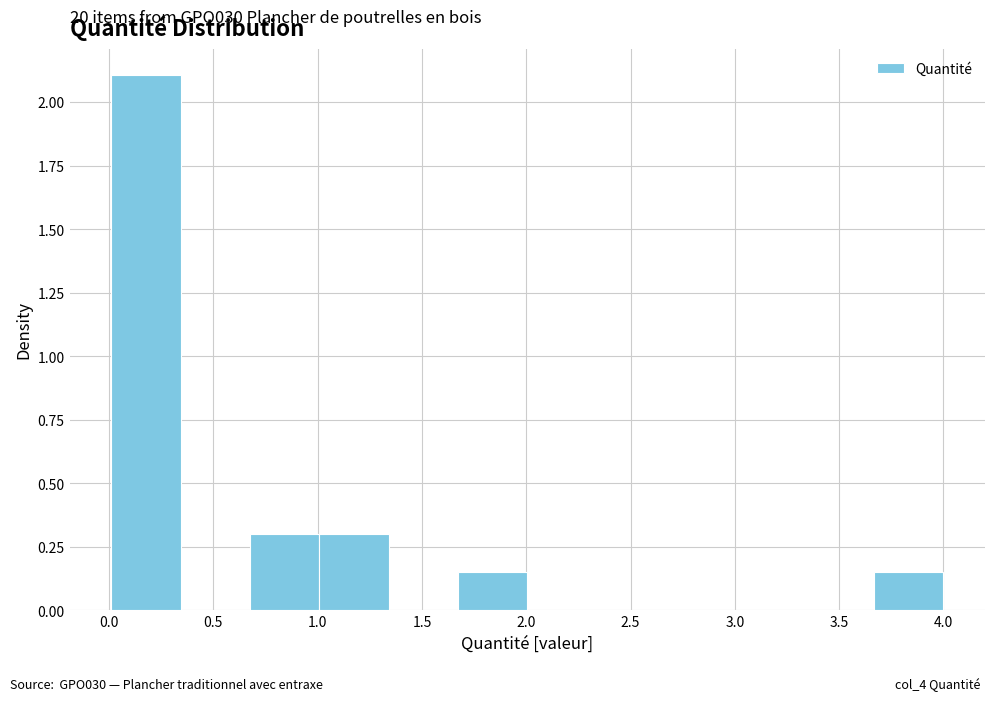

Over which range of the x-axis is the bar tallest?

0.00 to 0.35